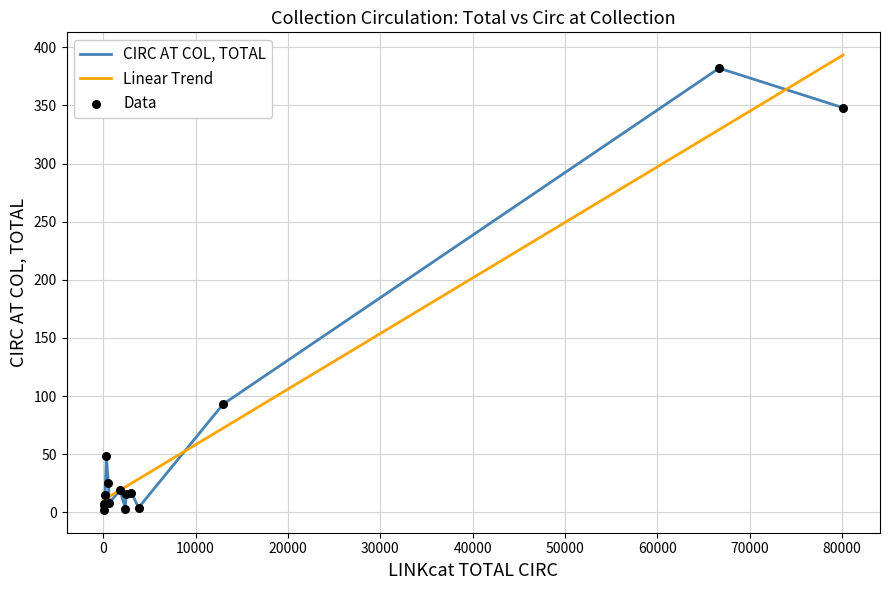

What is the maximum value for Linear Trend?

393.3